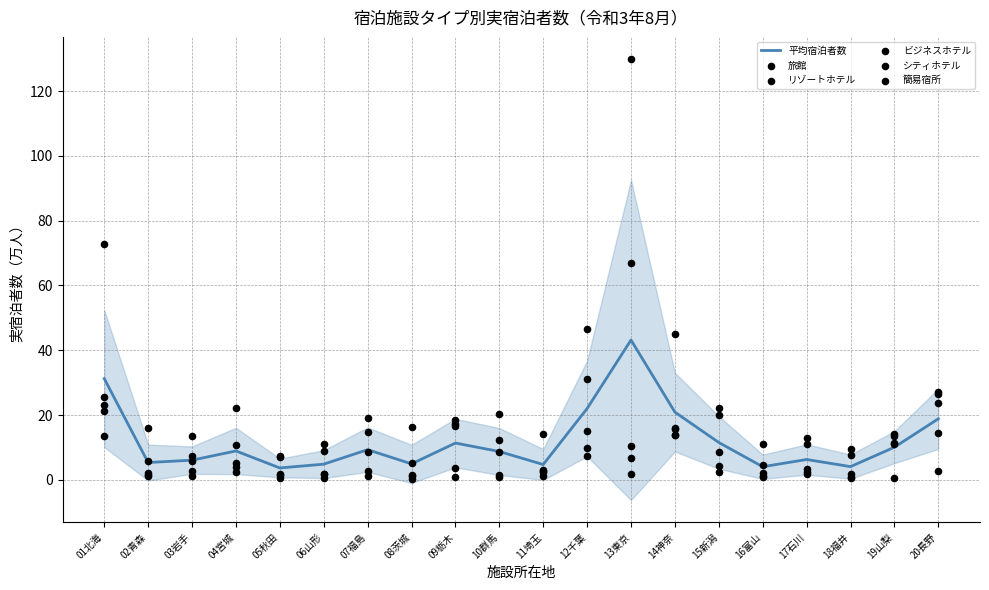

What is the total value across all series at 20長野?

113.0